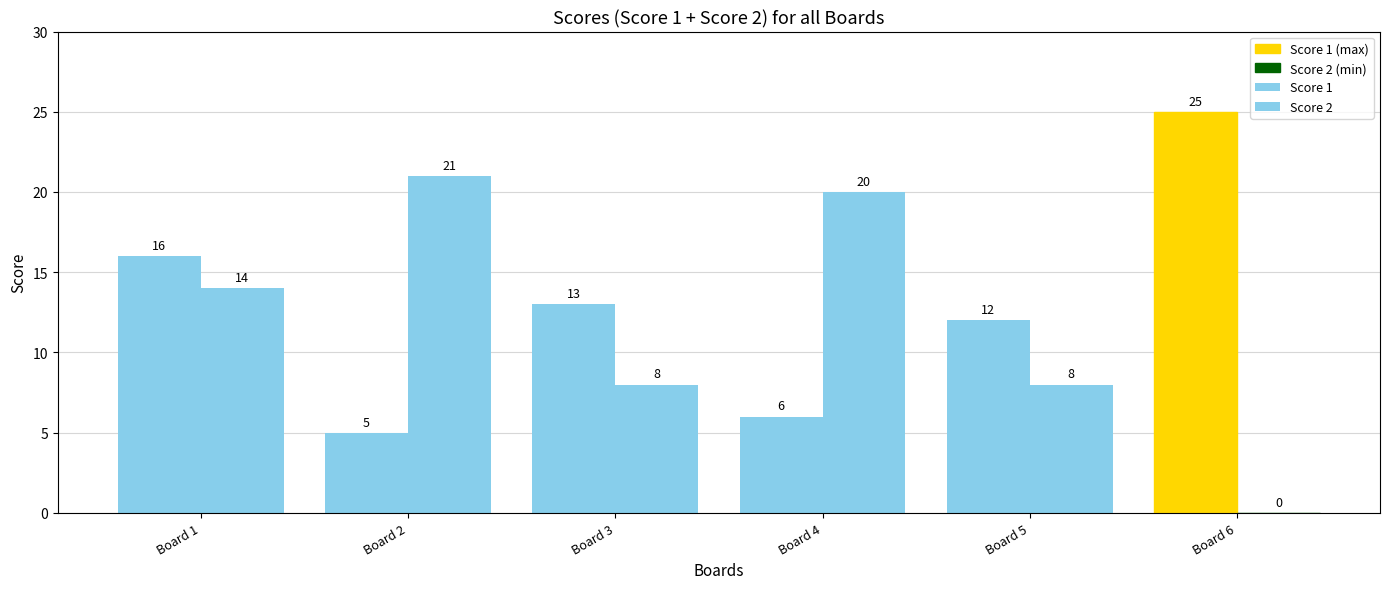

Reading left to right, list all the values displayed in this chart.

Score 1: 16	5	13	6	12	25
Score 2: 14	21	8	20	8	0